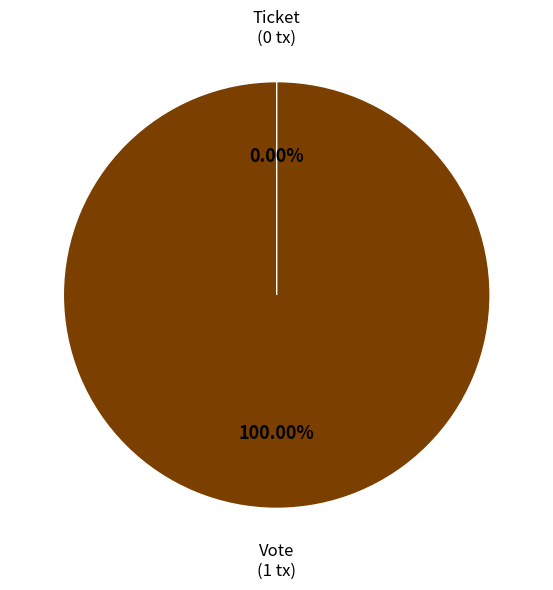

Is there any slice that represents more than half of the pie?

Yes